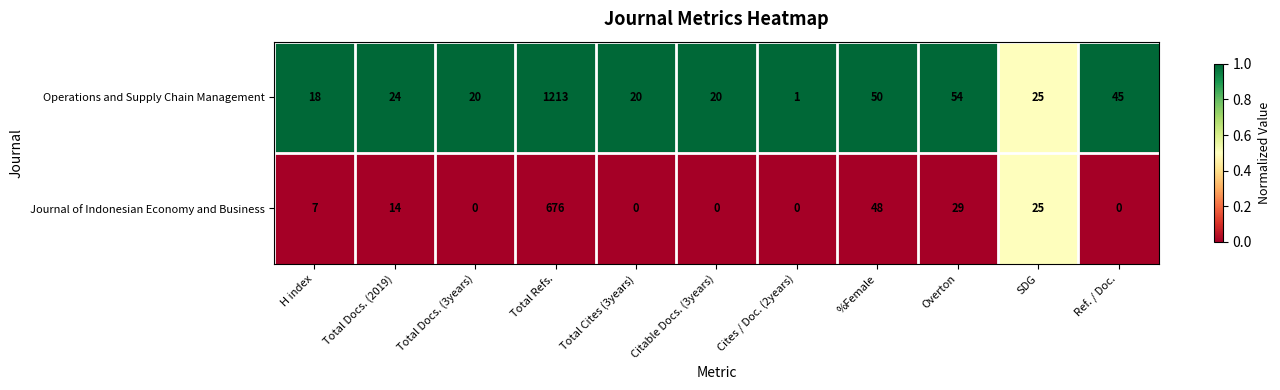

What is the spread (max minus min) of values at Cites / Doc. (2years)?

1